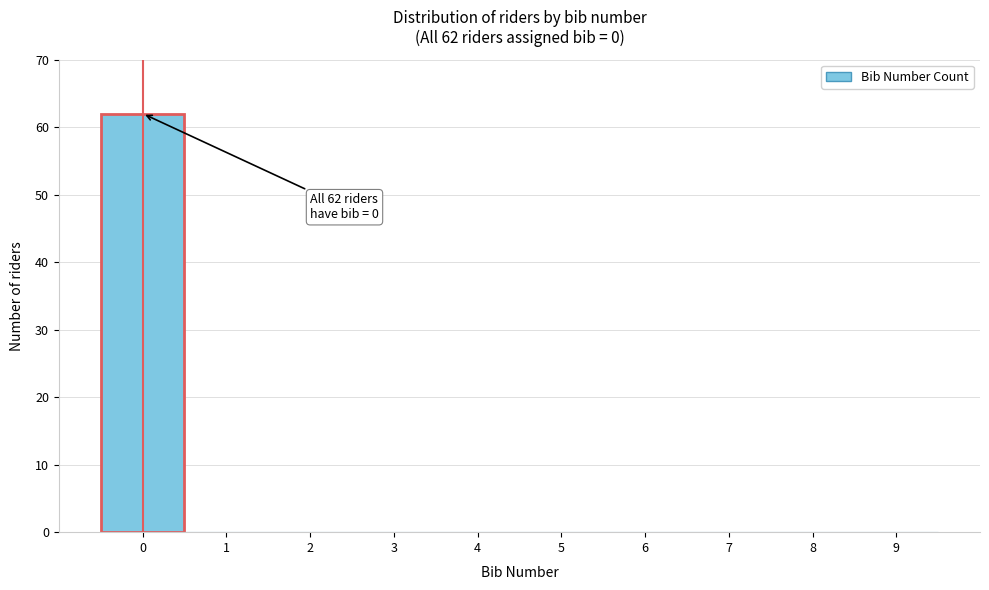

Which range on the x-axis has the tallest bar?

-0.5 to 0.5